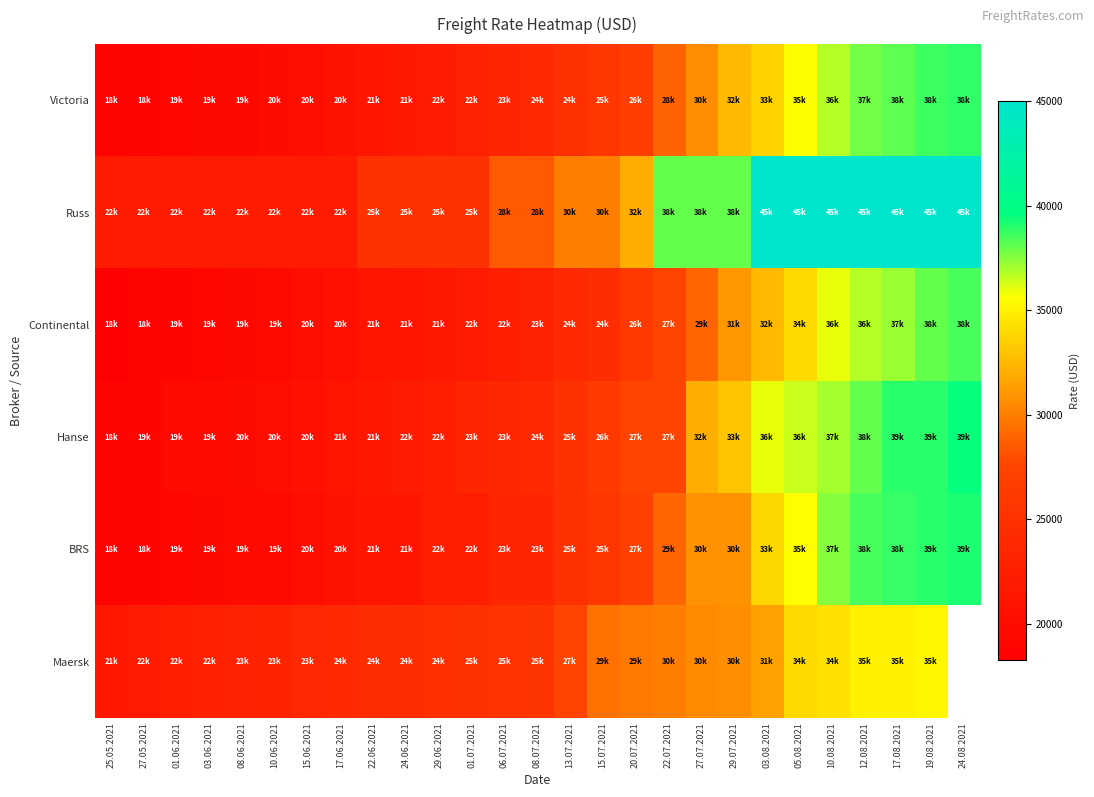

Which series has the largest total across all categories?

Russ